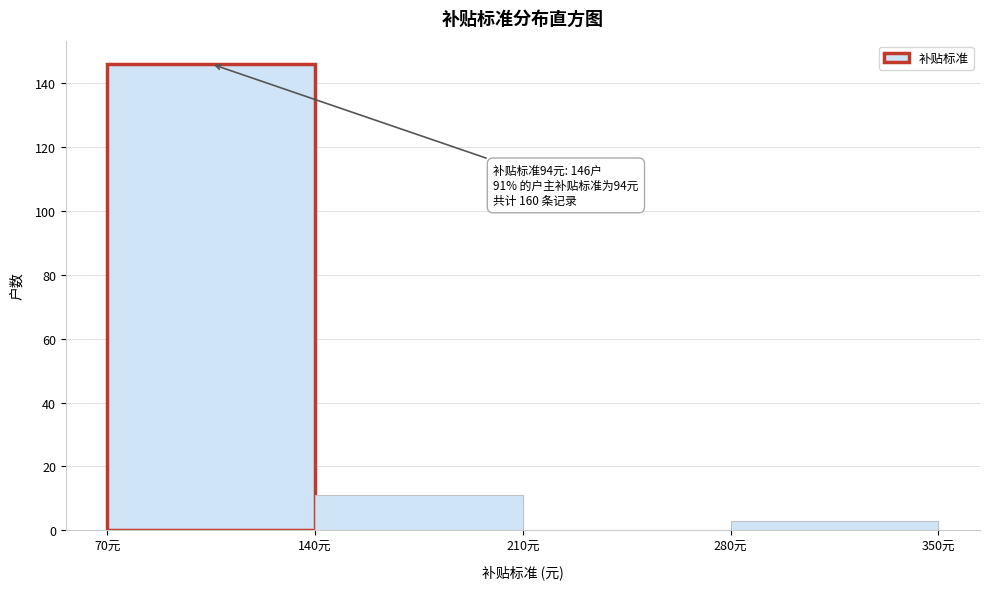

Which range on the x-axis has the tallest bar?

70 to 140